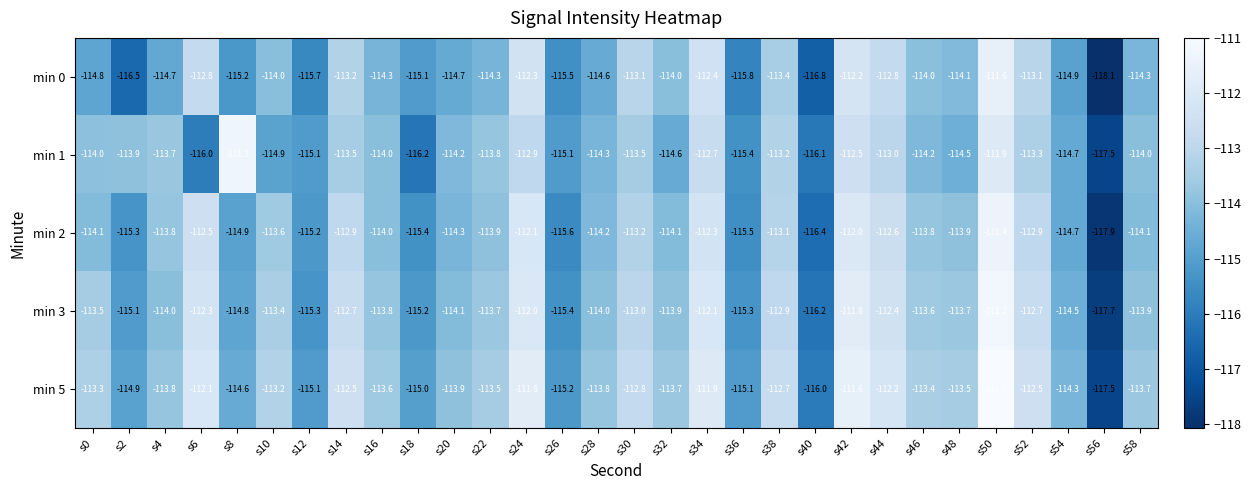

Is it true that min 2 equals -114.1 at s32?

True